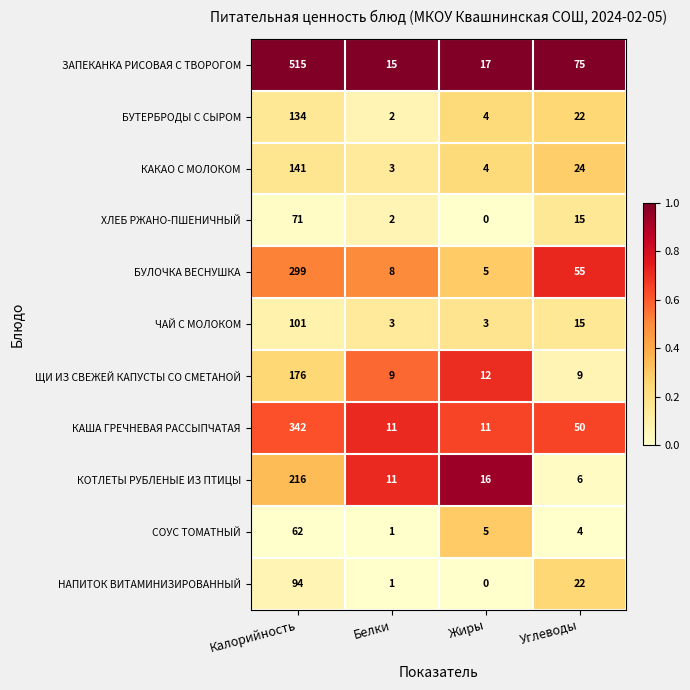

Rank the series by their maximum value, from lowest to highest.

СОУС ТОМАТНЫЙ, ХЛЕБ РЖАНО-ПШЕНИЧНЫЙ, НАПИТОК ВИТАМИНИЗИРОВАННЫЙ, ЧАЙ С МОЛОКОМ, БУТЕРБРОДЫ С СЫРОМ, КАКАО С МОЛОКОМ, ЩИ ИЗ СВЕЖЕЙ КАПУСТЫ СО СМЕТАНОЙ, КОТЛЕТЫ РУБЛЕНЫЕ ИЗ ПТИЦЫ, БУЛОЧКА ВЕСНУШКА, КАША ГРЕЧНЕВАЯ РАССЫПЧАТАЯ, ЗАПЕКАНКА РИСОВАЯ С ТВОРОГОМ